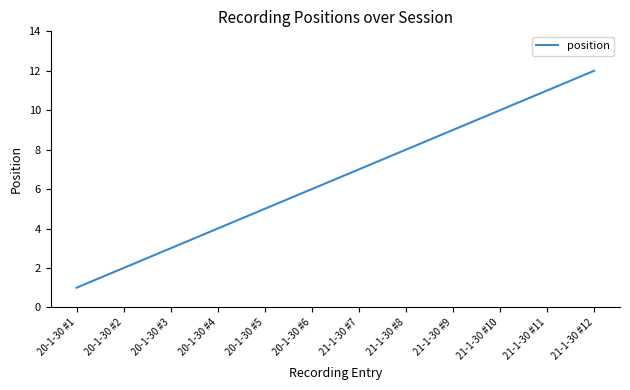

Rank the categories by value from lowest to highest.

20-1-30 #1, 20-1-30 #2, 20-1-30 #3, 20-1-30 #4, 20-1-30 #5, 20-1-30 #6, 21-1-30 #7, 21-1-30 #8, 21-1-30 #9, 21-1-30 #10, 21-1-30 #11, 21-1-30 #12